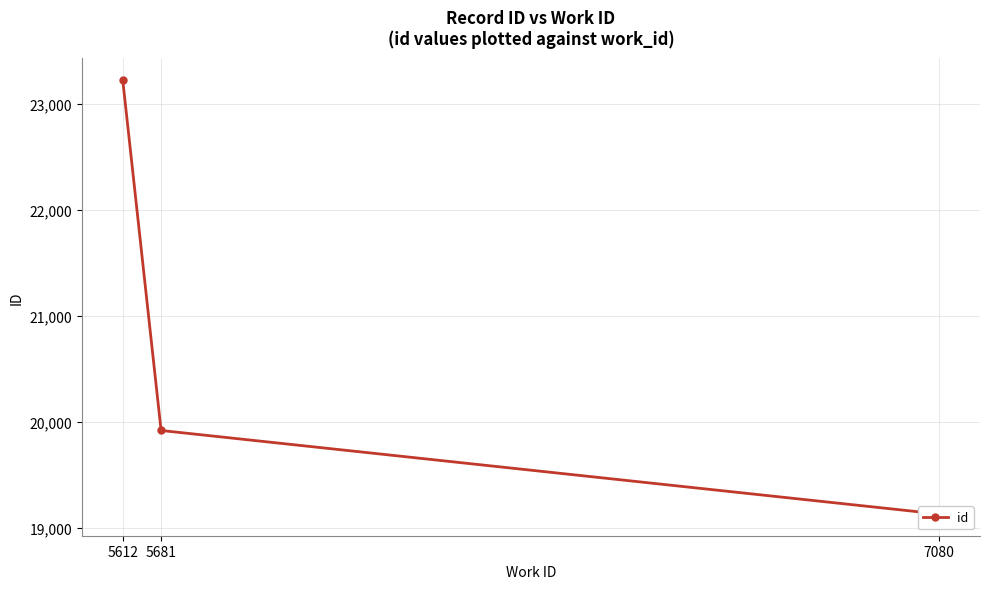

Which has a higher value, 5612 or 7080?

5612